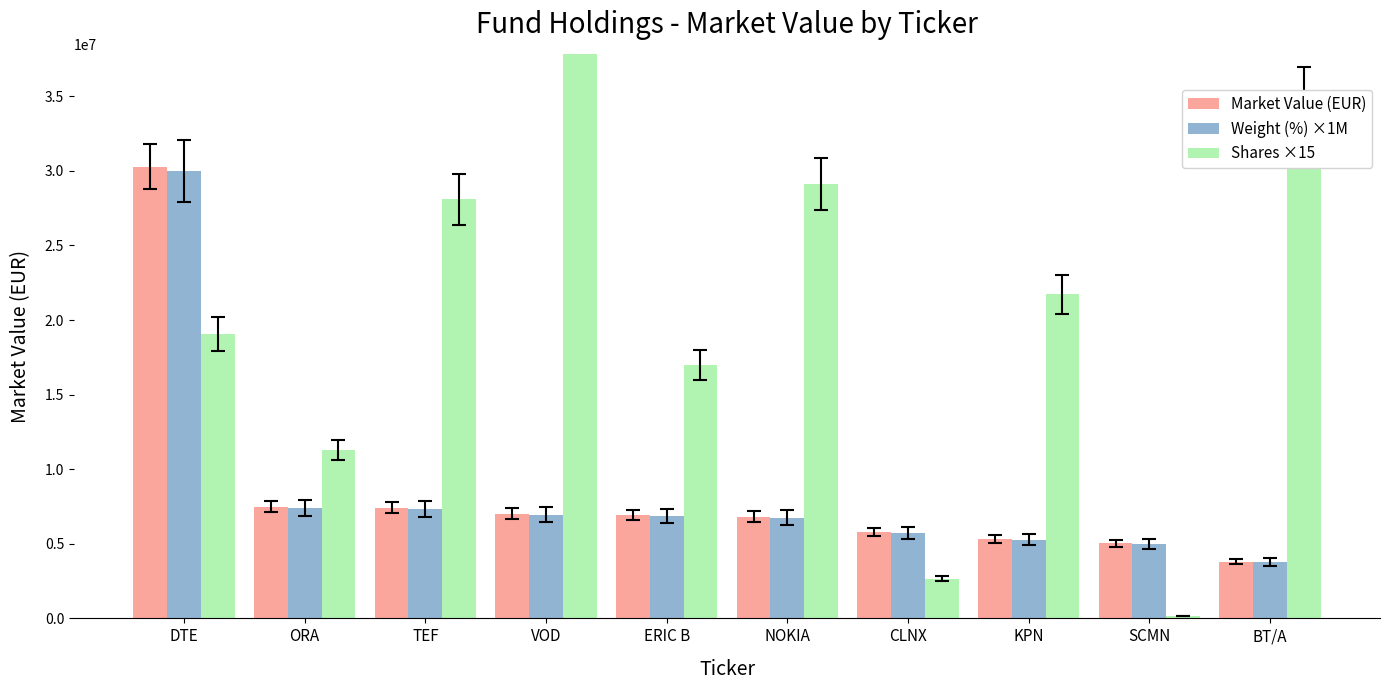

Rank the series at CLNX from lowest to highest value.

Shares ×15, Weight (%) ×1M, Market Value (EUR)